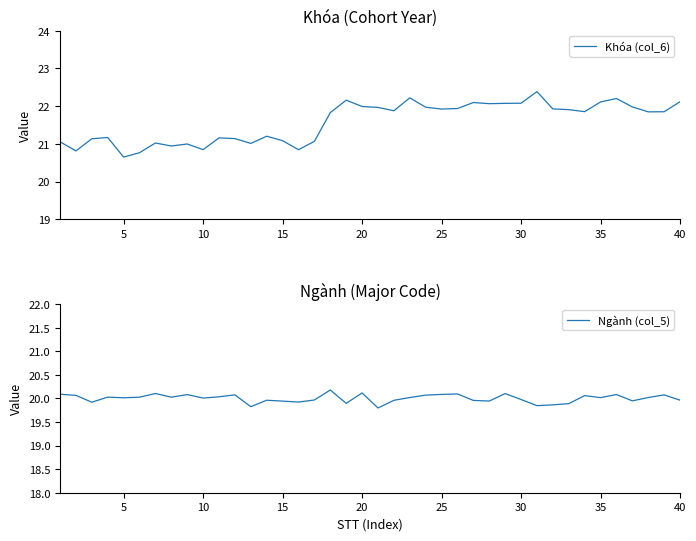

Reading left to right, extract all data points from this chart.

Khóa (col_6): 21.1	20.8	21.1	21.2	20.6	20.8	21.0	20.9	21.0	20.8	21.2	21.1	21.0	21.2	21.1	20.8	21.1	21.8	22.2	22.0	22.0	21.9	22.2	22.0	21.9	21.9	22.1	22.1	22.1	22.1	22.4	21.9	21.9	21.9	22.1	22.2	22.0	21.8	21.9	22.1
Ngành (col_5): 20.1	20.1	19.9	20.0	20.0	20.0	20.1	20.0	20.1	20.0	20.0	20.1	19.8	20.0	19.9	19.9	20.0	20.2	19.9	20.1	19.8	20.0	20.0	20.1	20.1	20.1	20.0	19.9	20.1	20.0	19.8	19.9	19.9	20.1	20.0	20.1	19.9	20.0	20.1	20.0